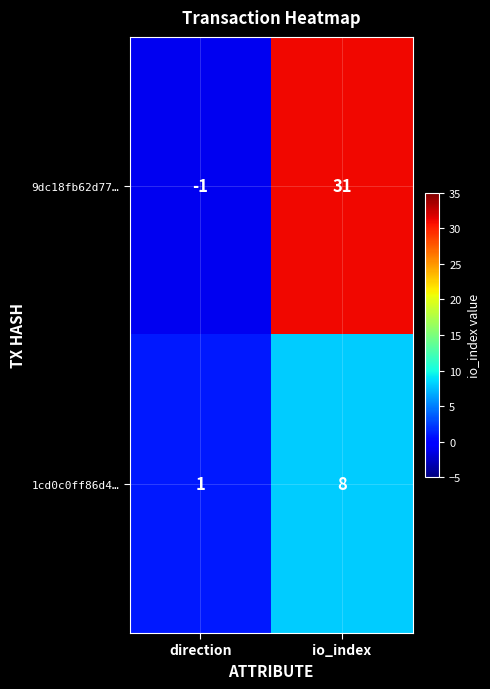

Reading left to right, extract all data points from this chart.

9dc18fb62d77…: direction=-1	io_index=31
1cd0c0ff86d4…: direction=1	io_index=8